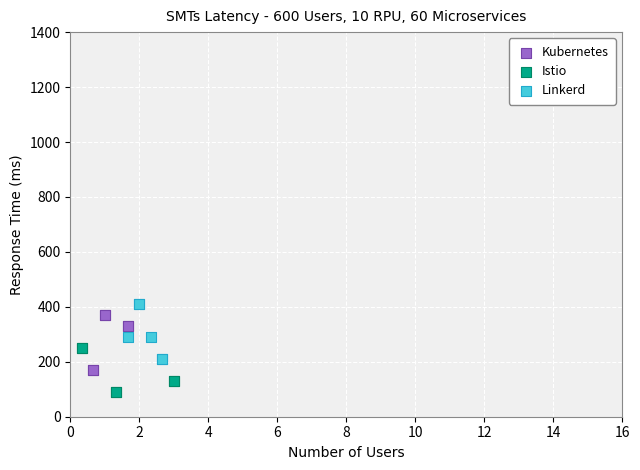

Which series reaches the minimum Y coordinate?

Istio